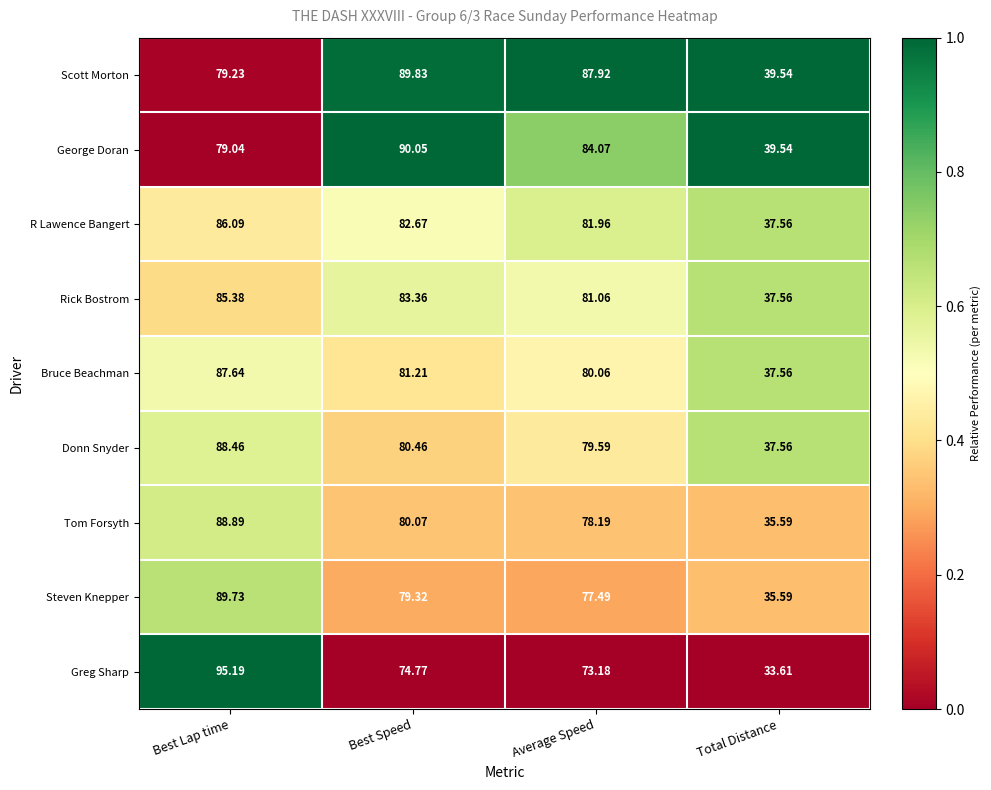

At which label does George Doran reach its peak?

Best Speed